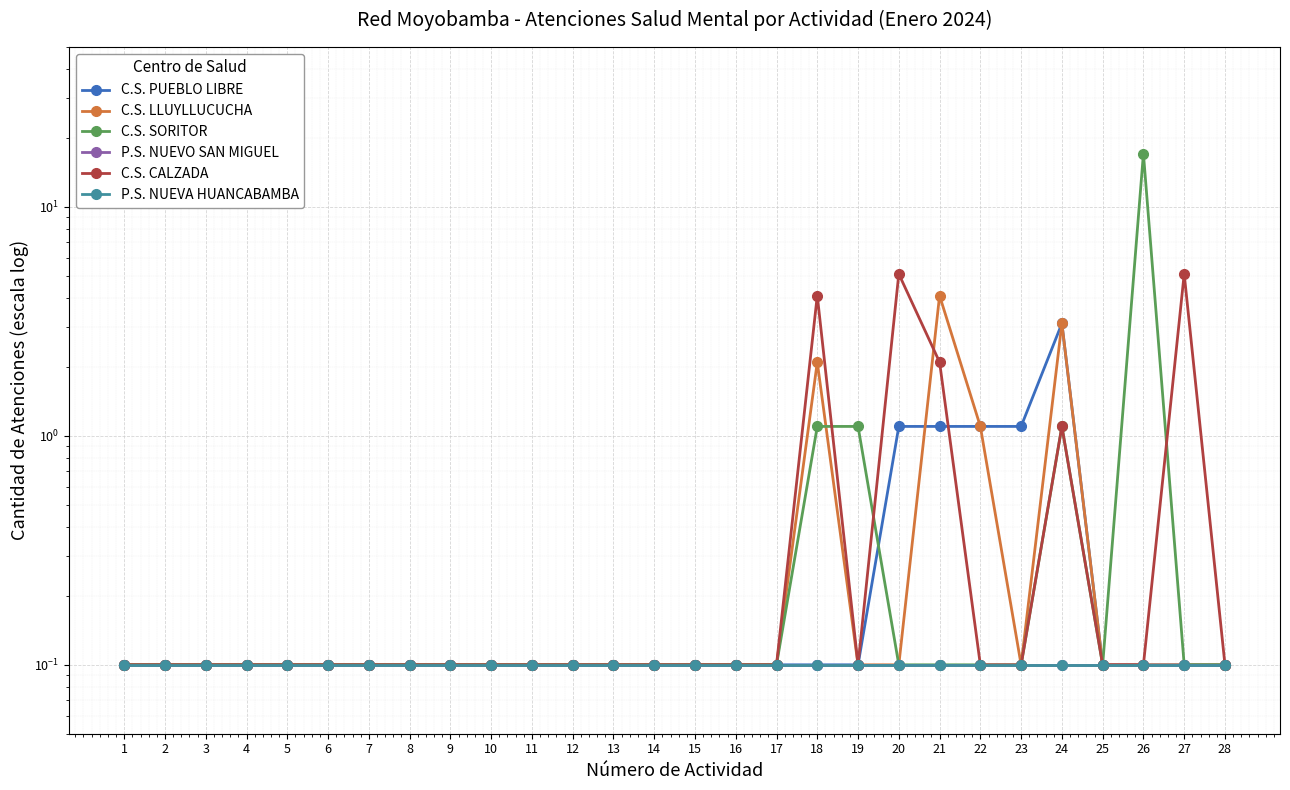

What is the value of the P.S. NUEVA HUANCABAMBA point at the 21st from the left?

0.1